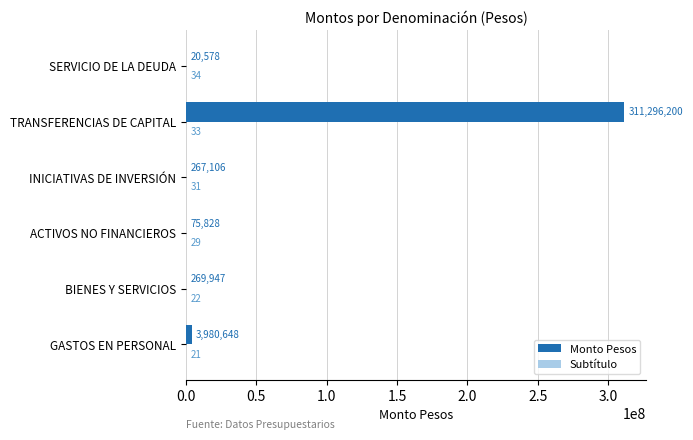

The Monto Pesos series shows 267106 at INICIATIVAS DE INVERSIÓN. True or false?

True